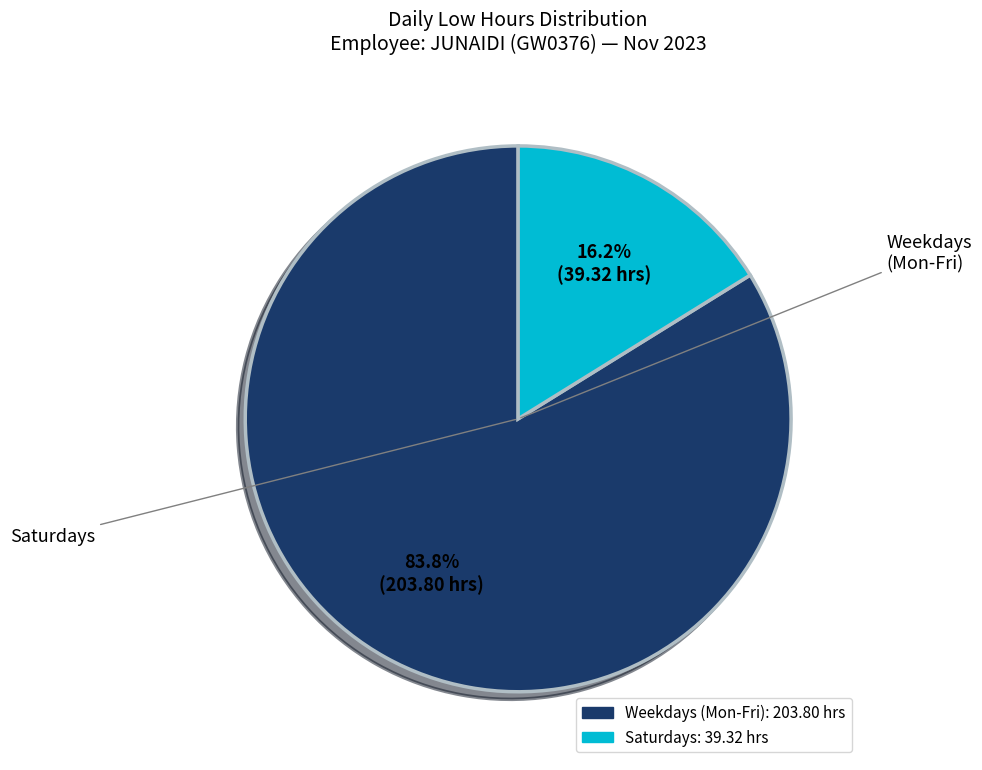

Is there any slice that represents more than half of the pie?

Yes